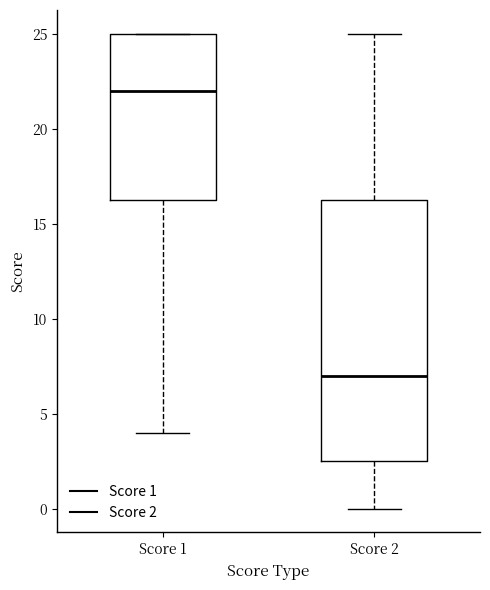

Where does the lower whisker of the box for Score 2 end on the y-axis? The values are not printed on the chart, so give them approximately, as read against the axis.

0.0